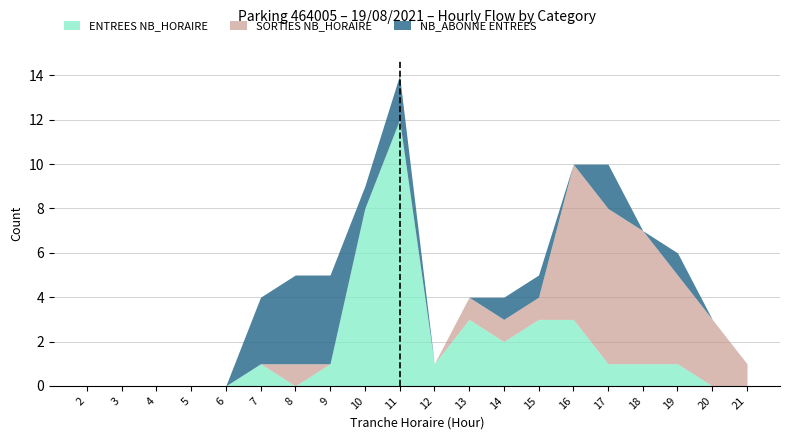

Where do SORTIES NB_HORAIRE and ENTREES NB_HORAIRE first cross each other?

7 and 8